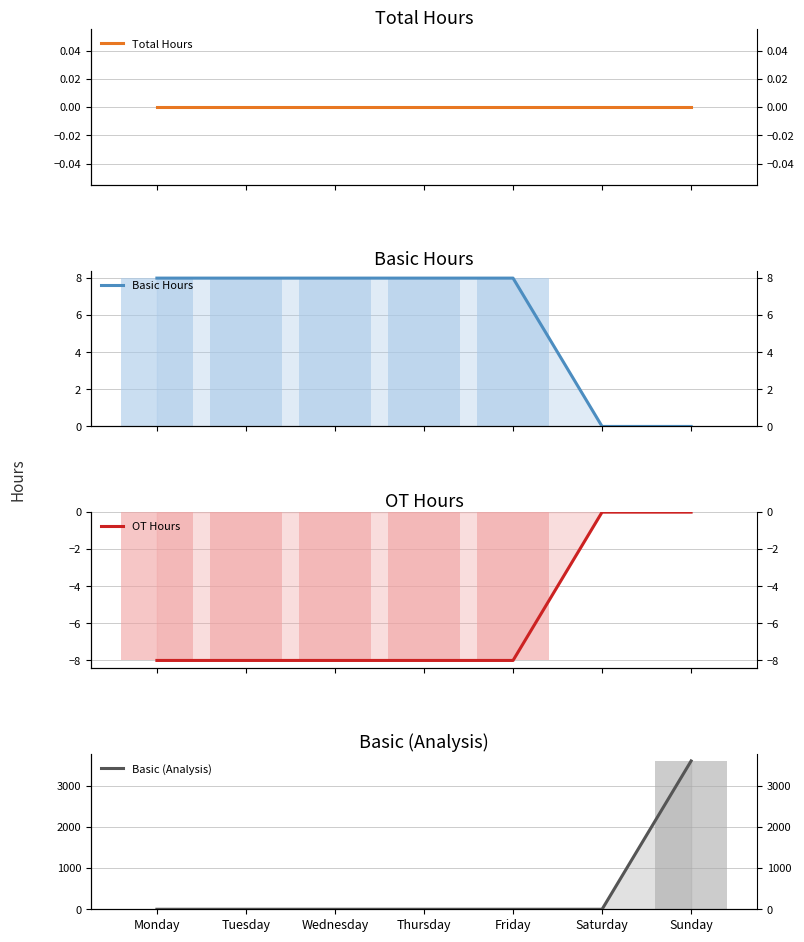

Reading left to right, extract all data points from this chart.

Total Hours: Monday=0	Tuesday=0	Wednesday=0	Thursday=0	Friday=0	Saturday=0	Sunday=0
Basic Hours: Monday=8	Tuesday=8	Wednesday=8	Thursday=8	Friday=8	Saturday=0	Sunday=0
OT Hours: Monday=-8	Tuesday=-8	Wednesday=-8	Thursday=-8	Friday=-8	Saturday=0	Sunday=0
Basic (Analysis): Monday=0	Tuesday=0	Wednesday=0	Thursday=0	Friday=0	Saturday=0	Sunday=3600